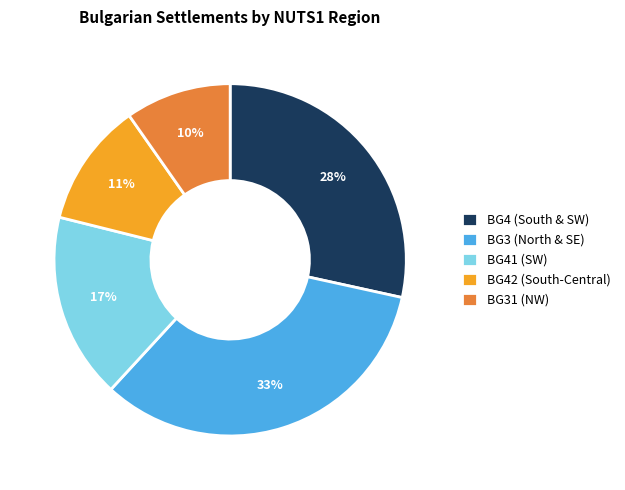

Is there any slice that represents more than half of the pie?

No